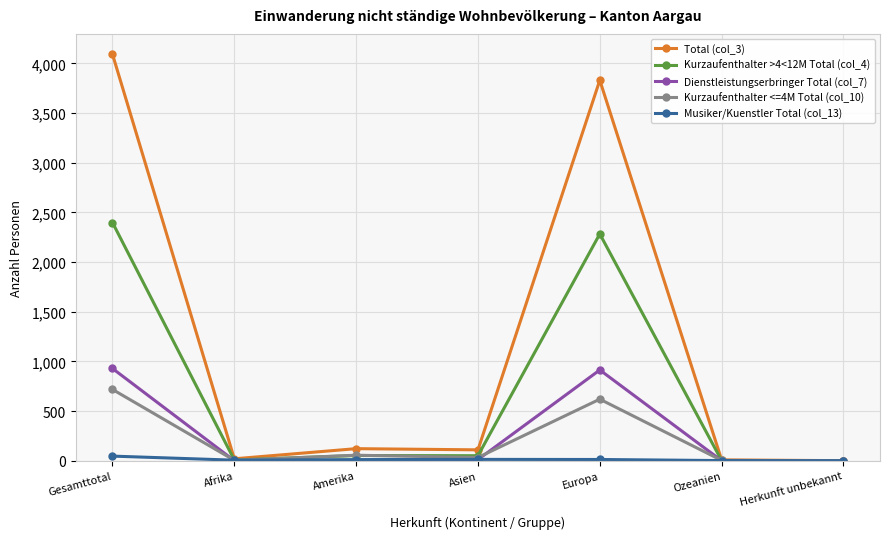

Rank the series by their maximum value, from lowest to highest.

Musiker/Kuenstler Total (col_13), Kurzaufenthalter <=4M Total (col_10), Dienstleistungserbringer Total (col_7), Kurzaufenthalter >4<12M Total (col_4), Total (col_3)